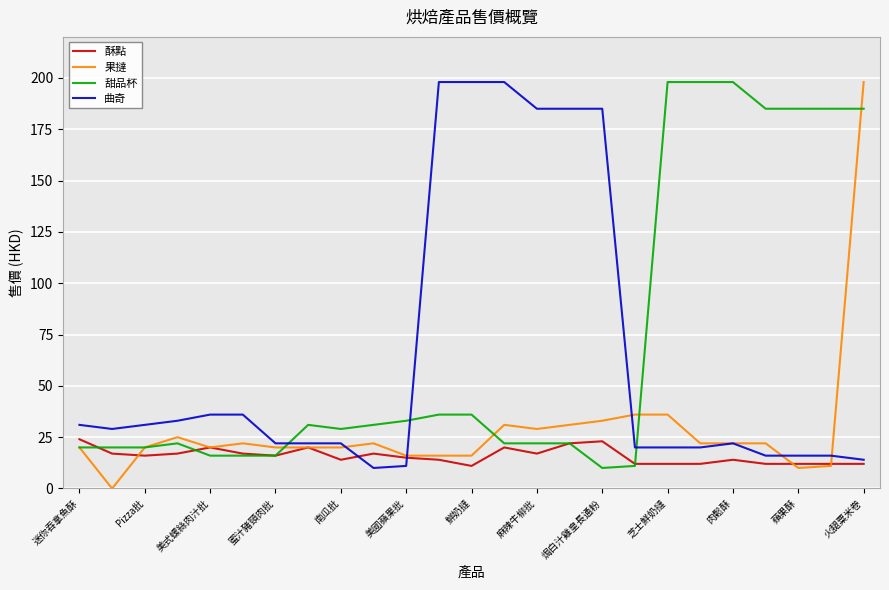

What is the maximum value shown in the chart?

198